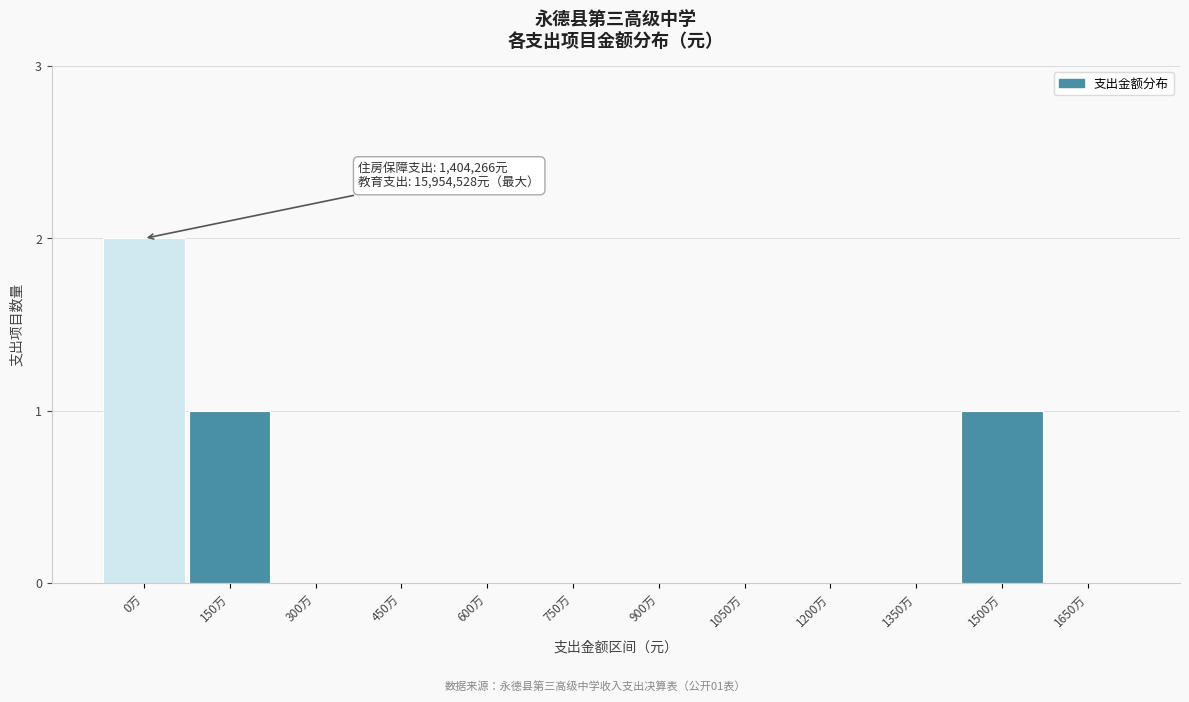

Reading left to right, extract all data points from this chart.

0万=2	150万=1	300万=0	450万=0	600万=0	750万=0	900万=0	1050万=0	1200万=0	1350万=0	1500万=1	1650万=0